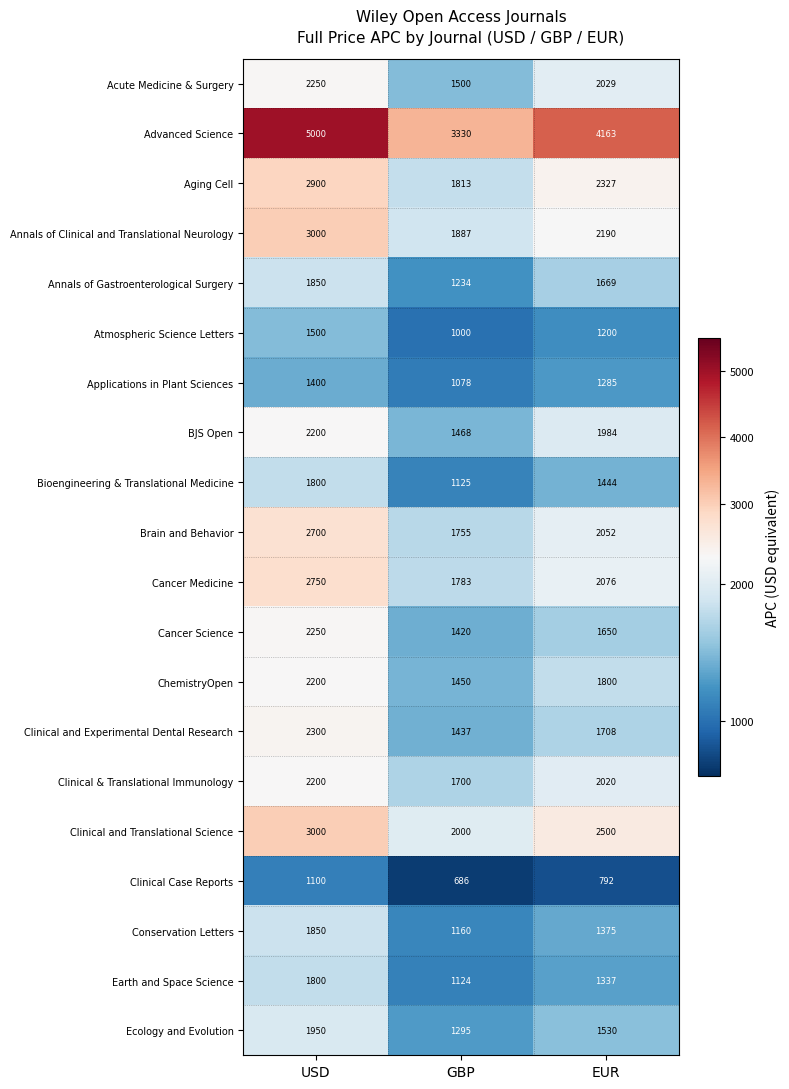

Rank the categories by Acute Medicine & Surgery value from highest to lowest.

USD, EUR, GBP